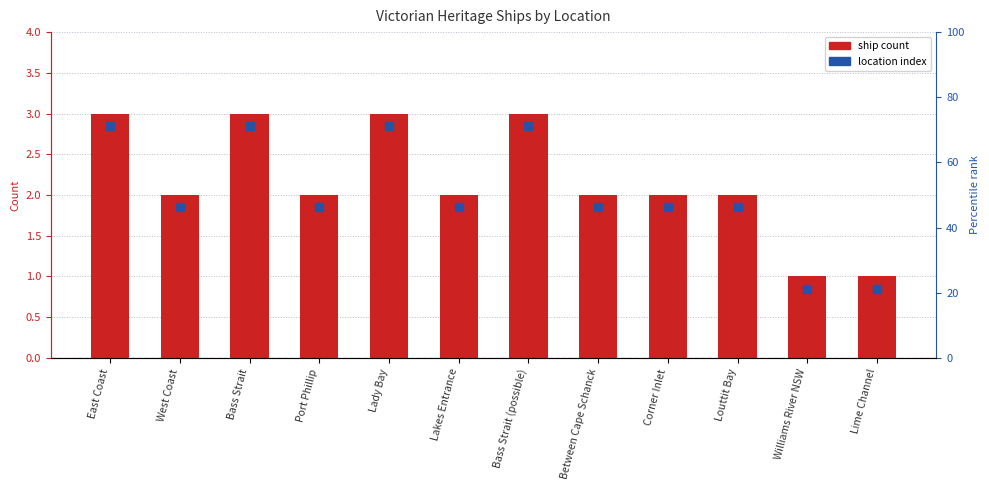

Which series has the widest spread of Y values?

Ship Count